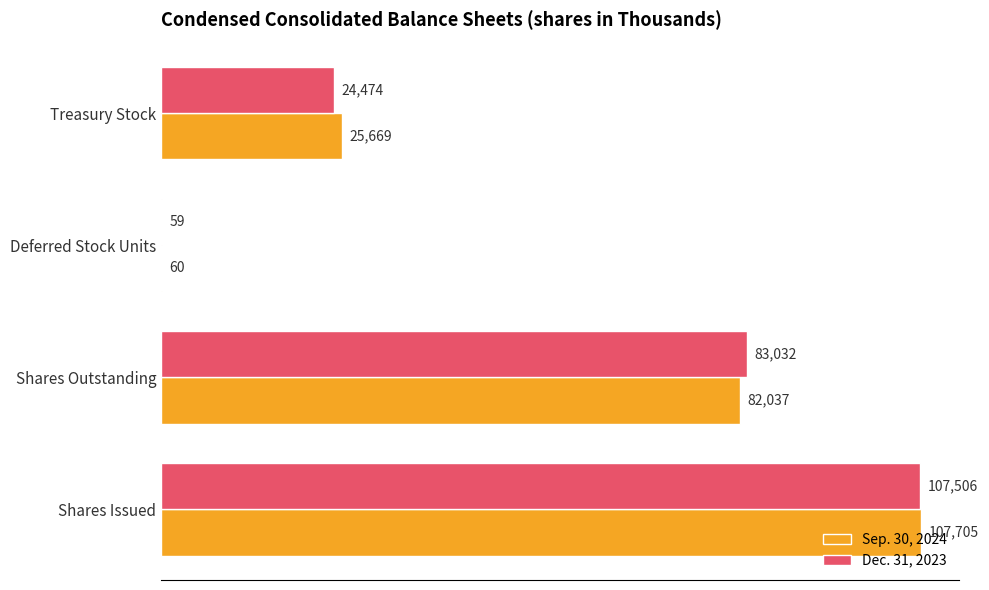

What is the sum of the Sep. 30, 2024 values at Treasury Stock and Shares Issued?

133374